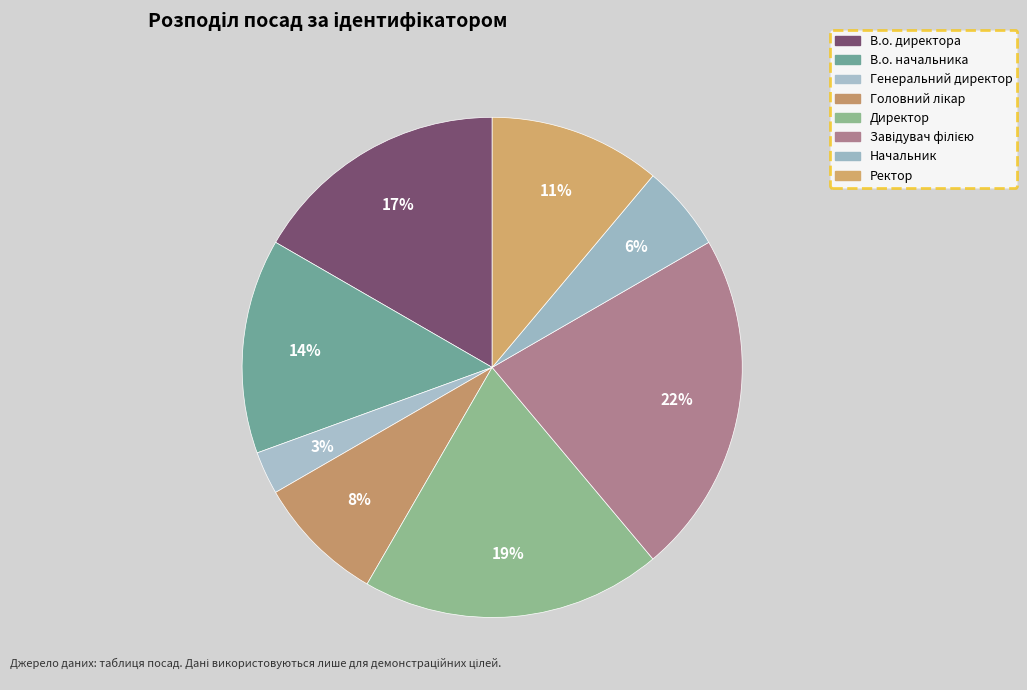

Between Начальник and Генеральний директор, which is larger?

Начальник